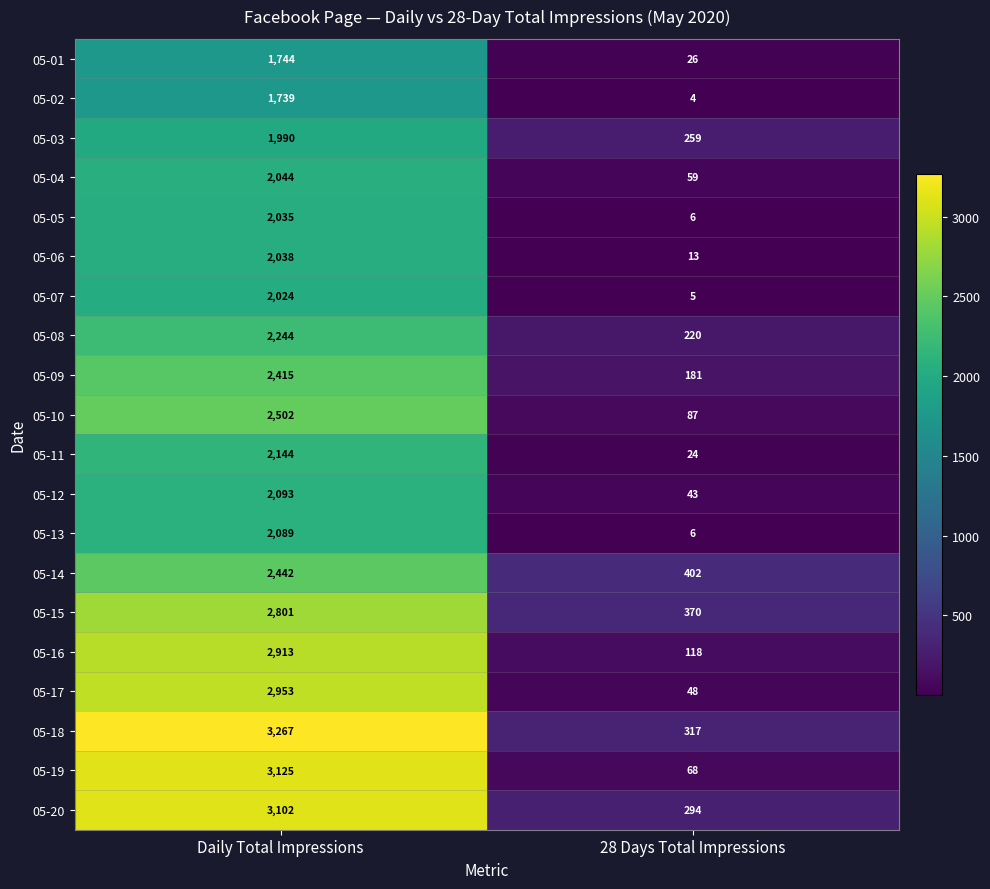

Is it true that 05-11 equals 24 at 28 Days Total Impressions?

True